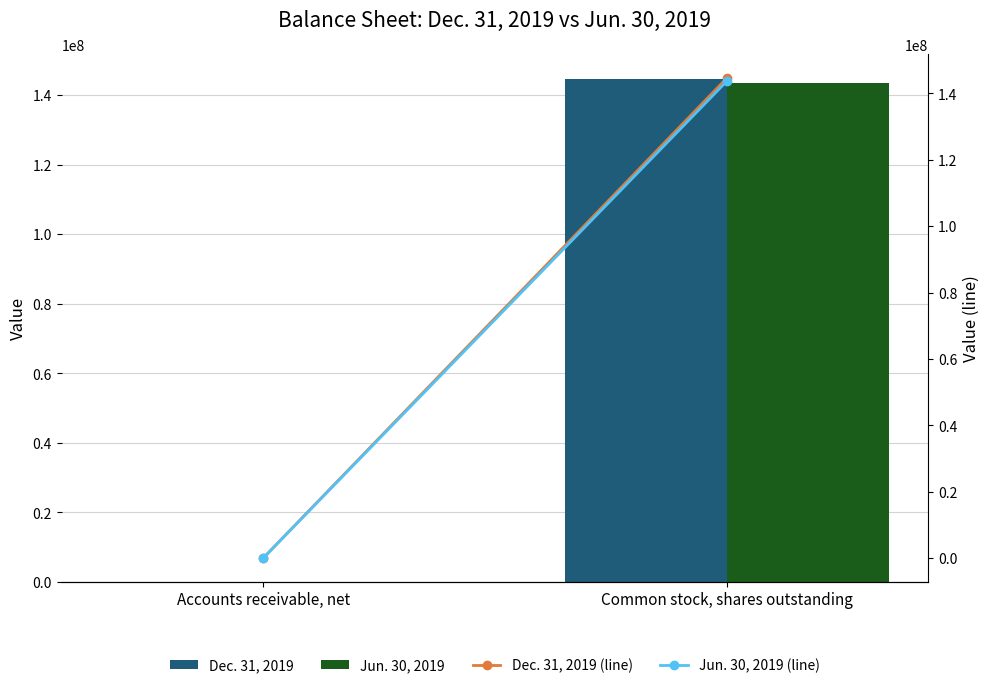

At how many categories does at least one series exceed 16004737?

1